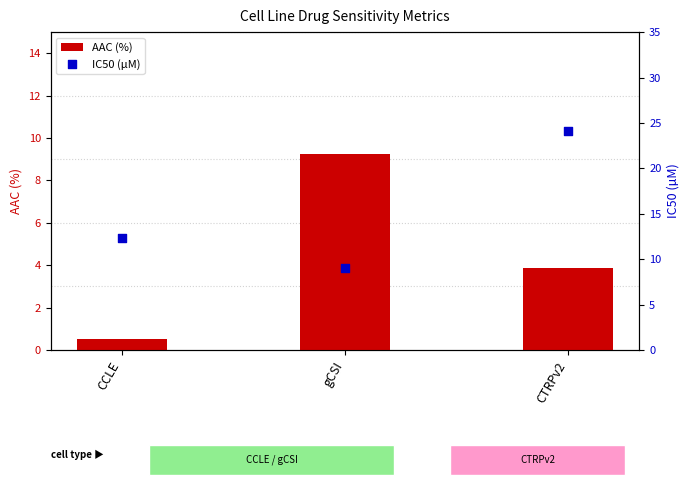

Which series has the largest total across all categories?

IC50 (µM)